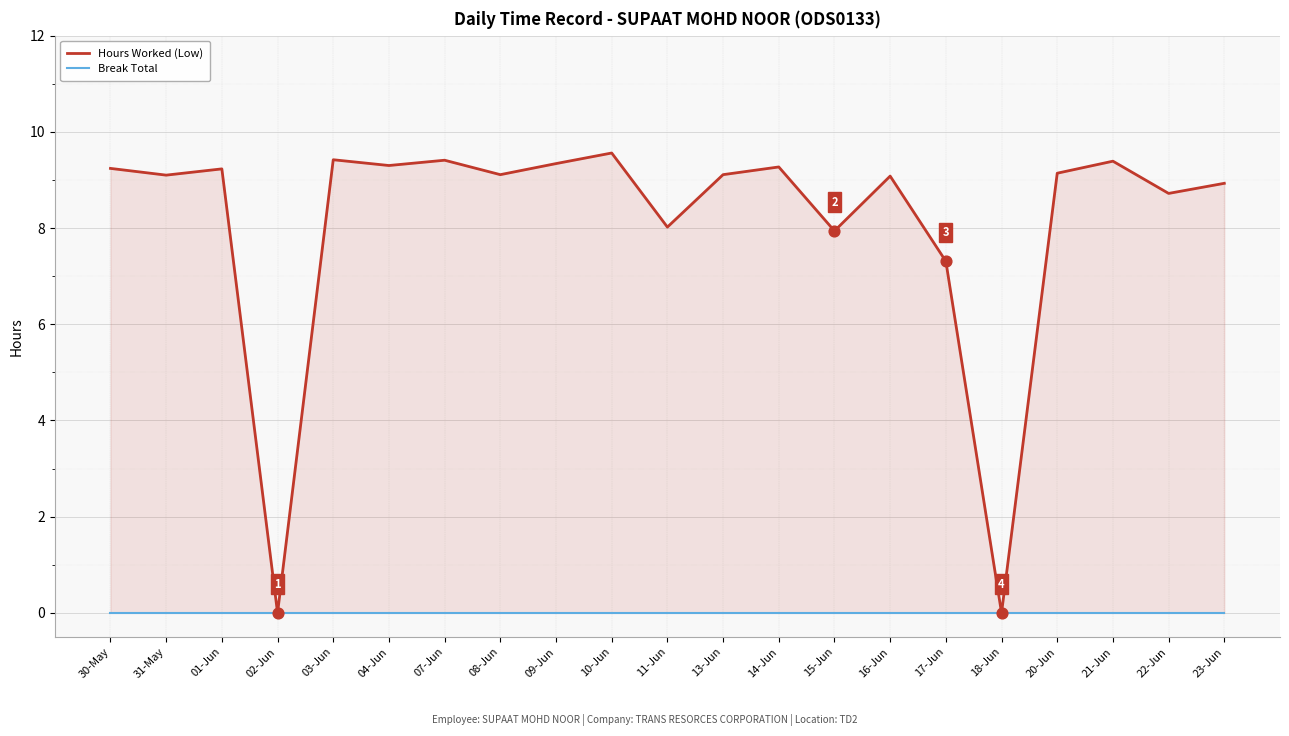

Which series contains the lowest Y value?

Hours Worked (Low)